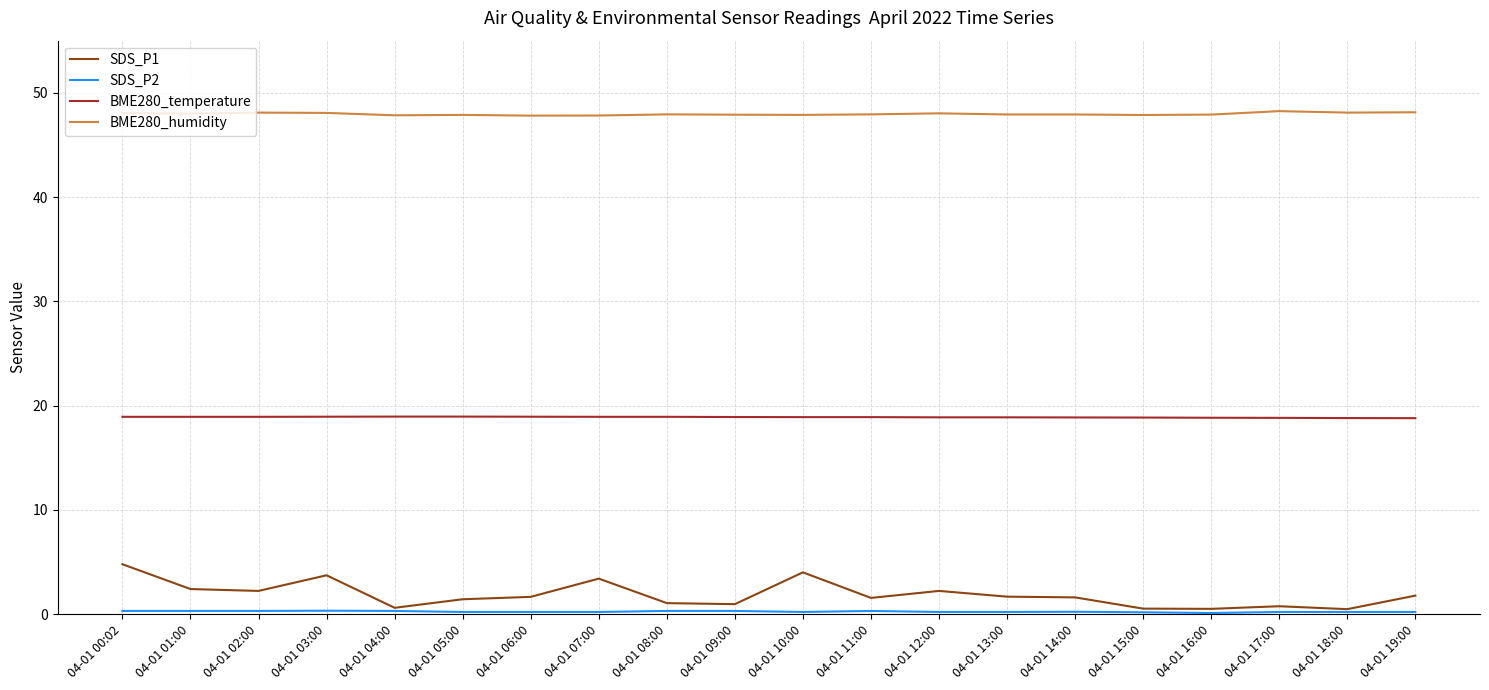

True or false: BME280_temperature and BME280_humidity cross at least once.

False